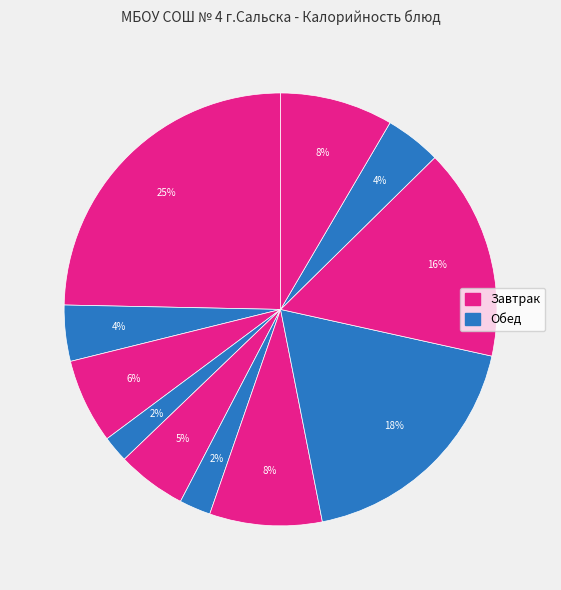

Count the number of slices in the pie.

11